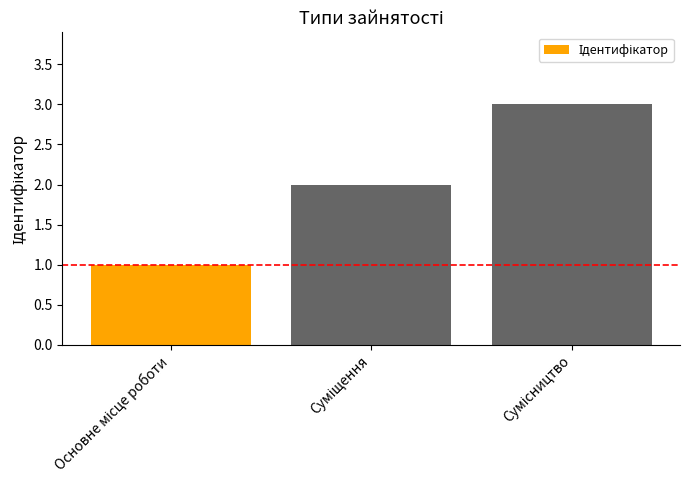

What is the maximum value shown in the chart?

3